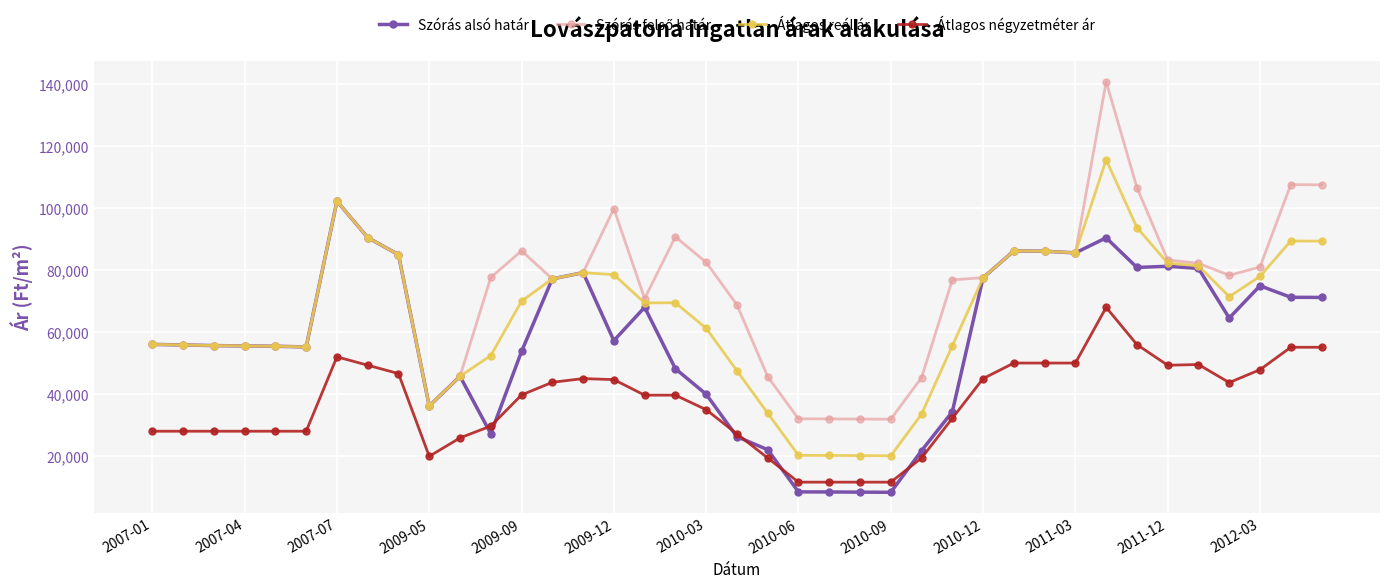

What is the value of the Átlagos négyzetméter ár point at the 11th from the left?

25842